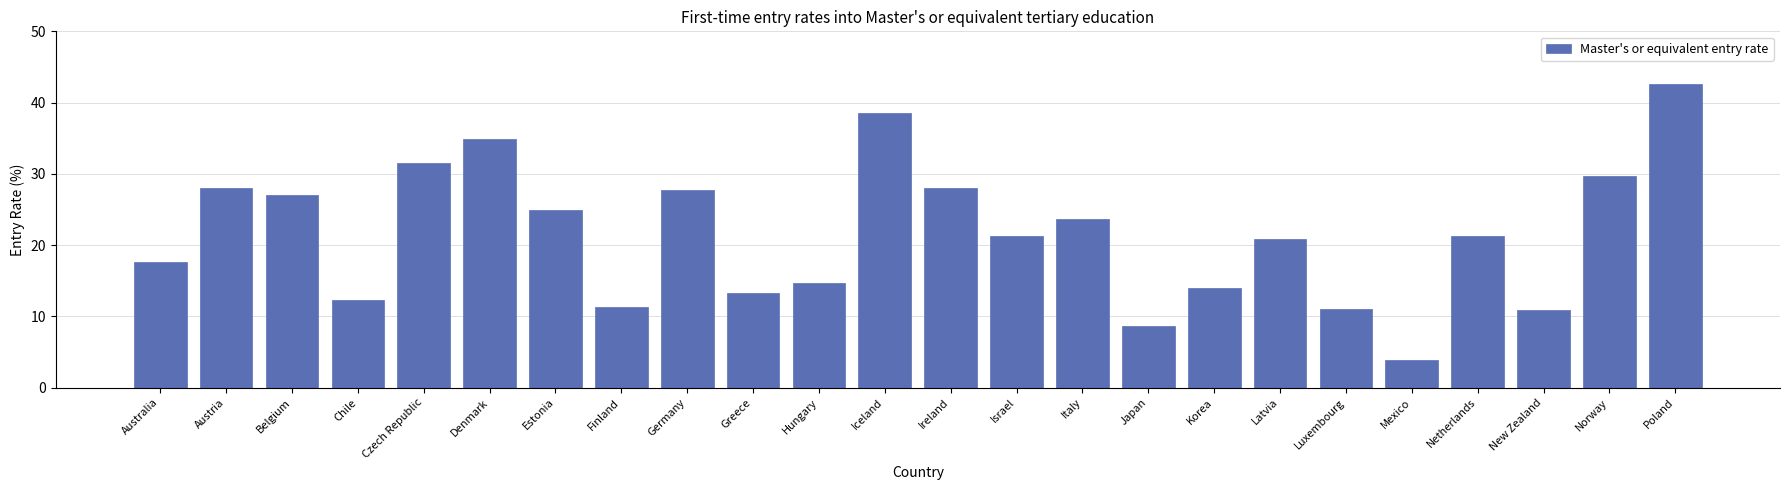

What is the change in value from Estonia to Mexico?

-21.1